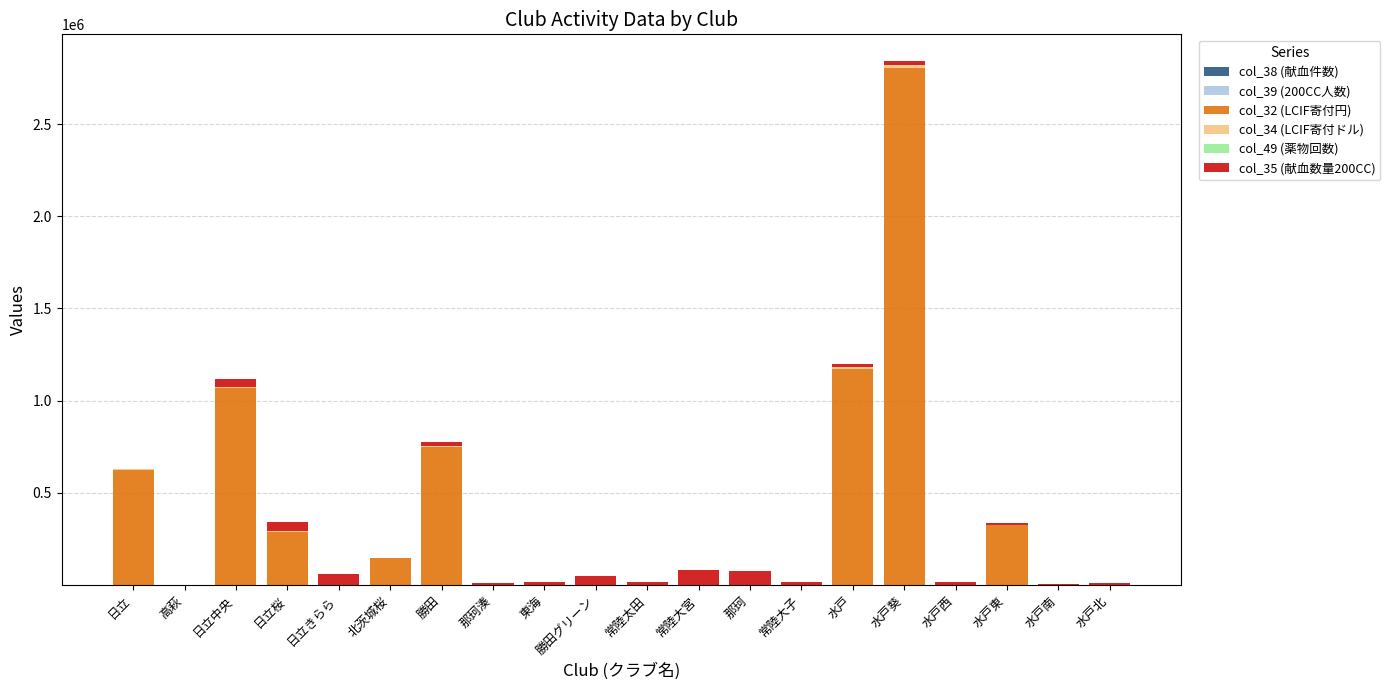

At which category is the sum across all series the highest?

水戸葵